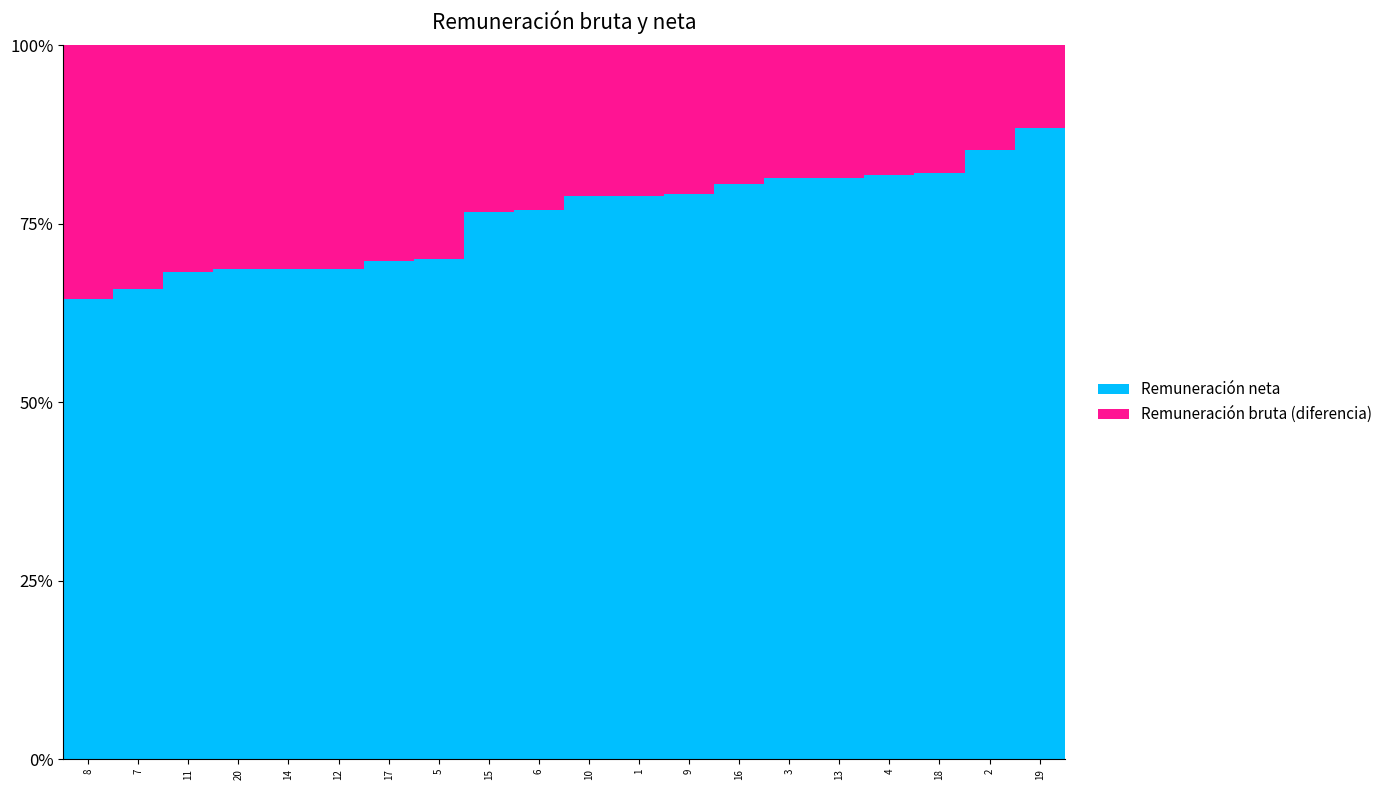

What is the highest value of the Remuneración neta series?

88.5